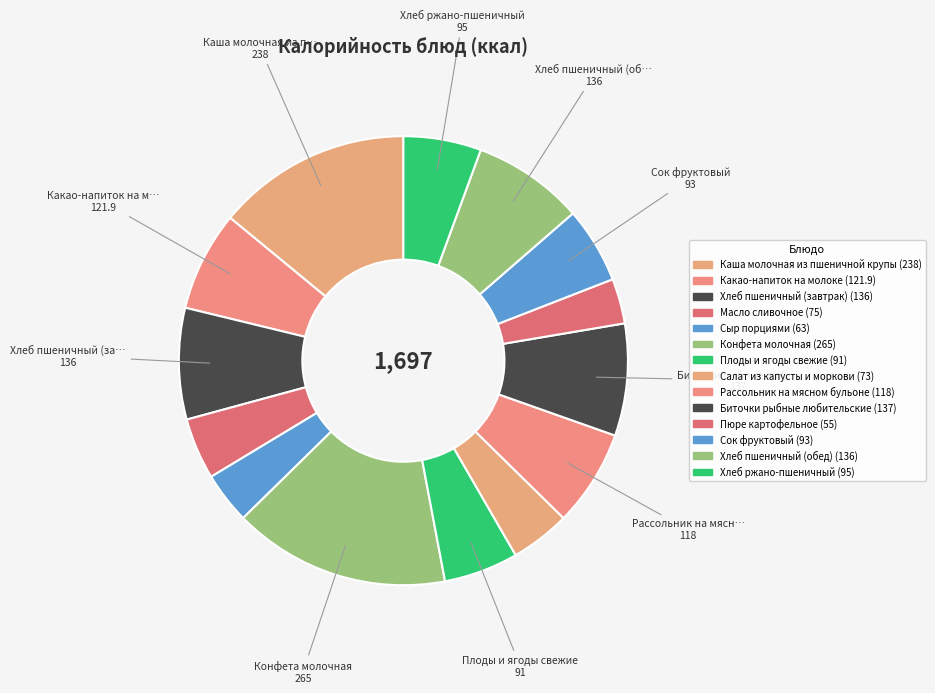

What percentage is the Каша молочная из пшеничной крупы slice, to the nearest percent?

14%